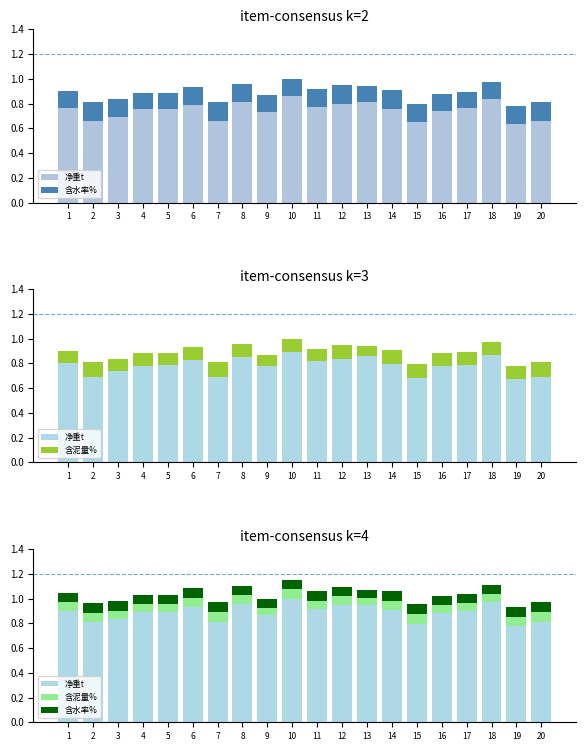

List the labels in order of 净重t value, smallest first.

19, 15, 2, 20, 7, 3, 9, 16, 4, 5, 17, 1, 14, 11, 6, 13, 12, 8, 18, 10